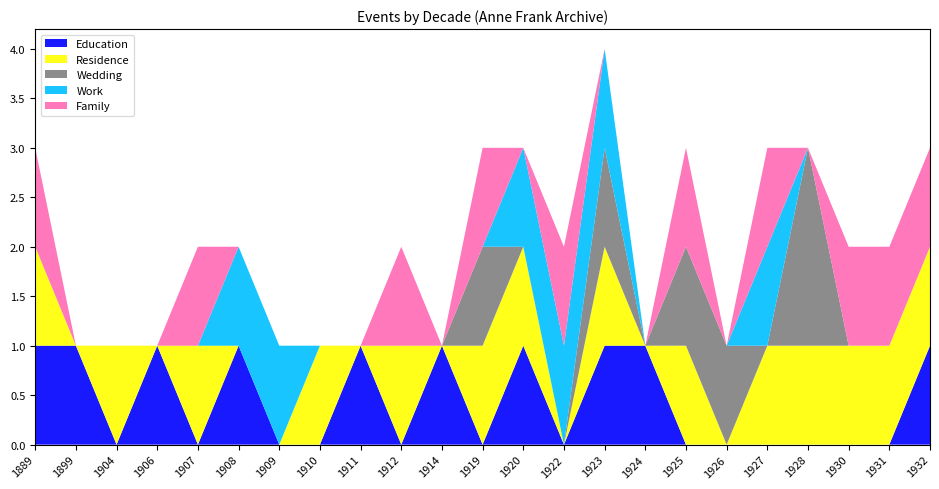

Reading right to left, transcribe all the data shown in this chart.

Education: 1	0	0	0	0	0	0	1	1	0	1	0	1	0	1	0	0	1	0	1	0	1	1
Residence: 1	1	1	1	1	0	1	0	1	0	1	1	0	1	0	1	0	0	1	0	1	0	1
Wedding: 0	0	0	2	0	1	1	0	1	0	0	1	0	0	0	0	0	0	0	0	0	0	0
Work: 0	0	0	0	1	0	0	0	1	1	1	0	0	0	0	0	1	1	0	0	0	0	0
Family: 1	1	1	0	1	0	1	0	0	1	0	1	0	1	0	0	0	0	1	0	0	0	1